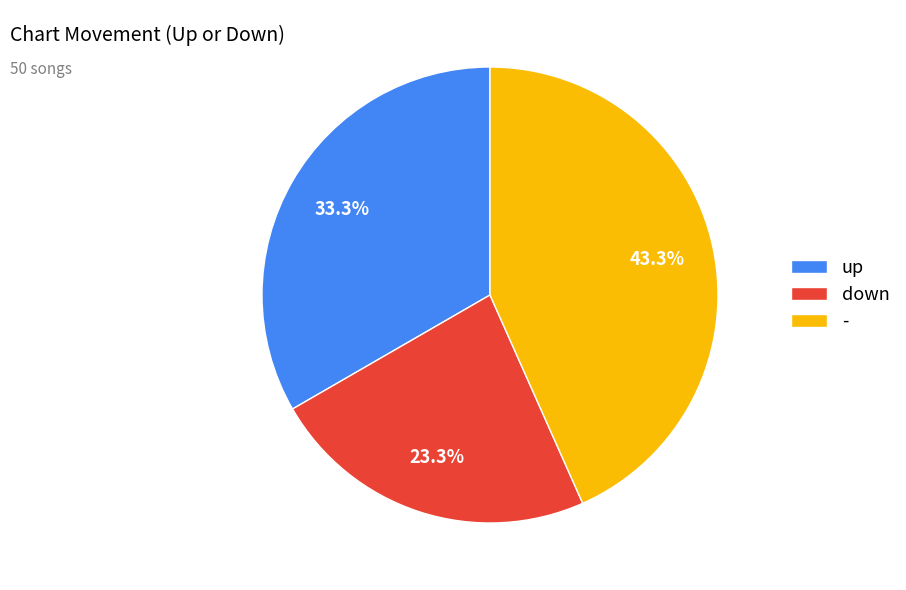

What percentage is the down slice, to the nearest percent?

23%